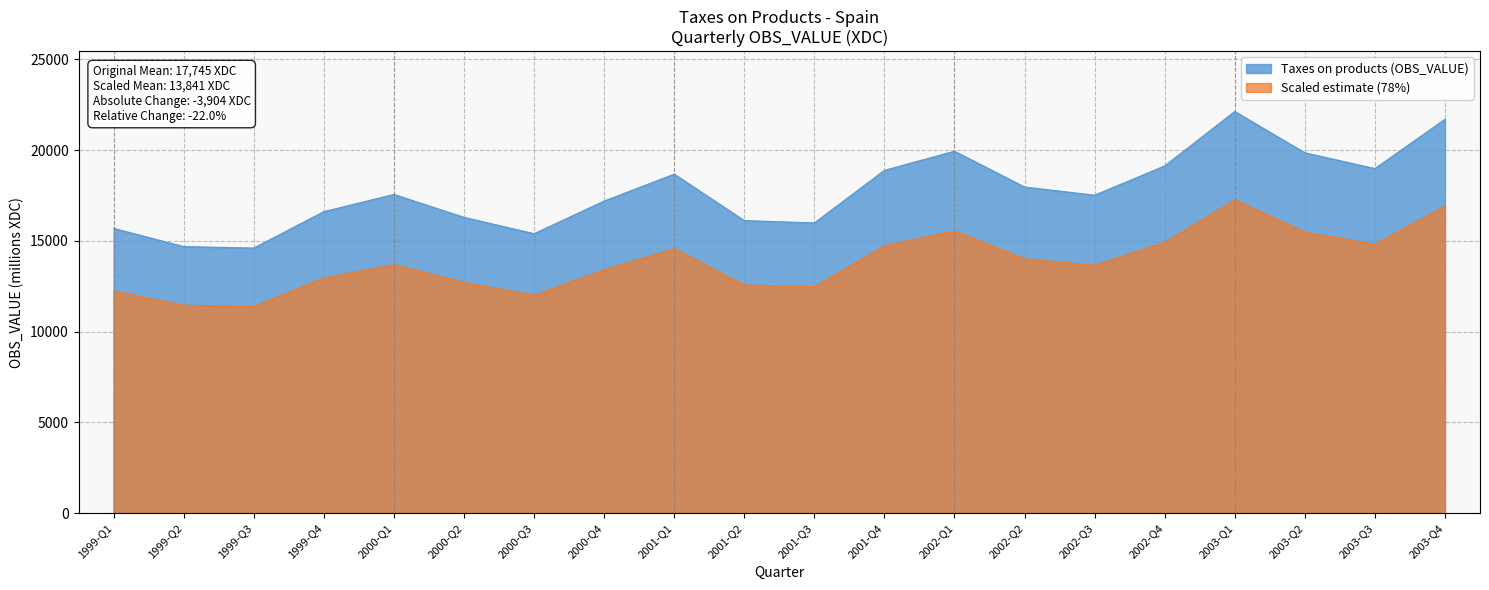

Does the chart have visible grid lines?

Yes